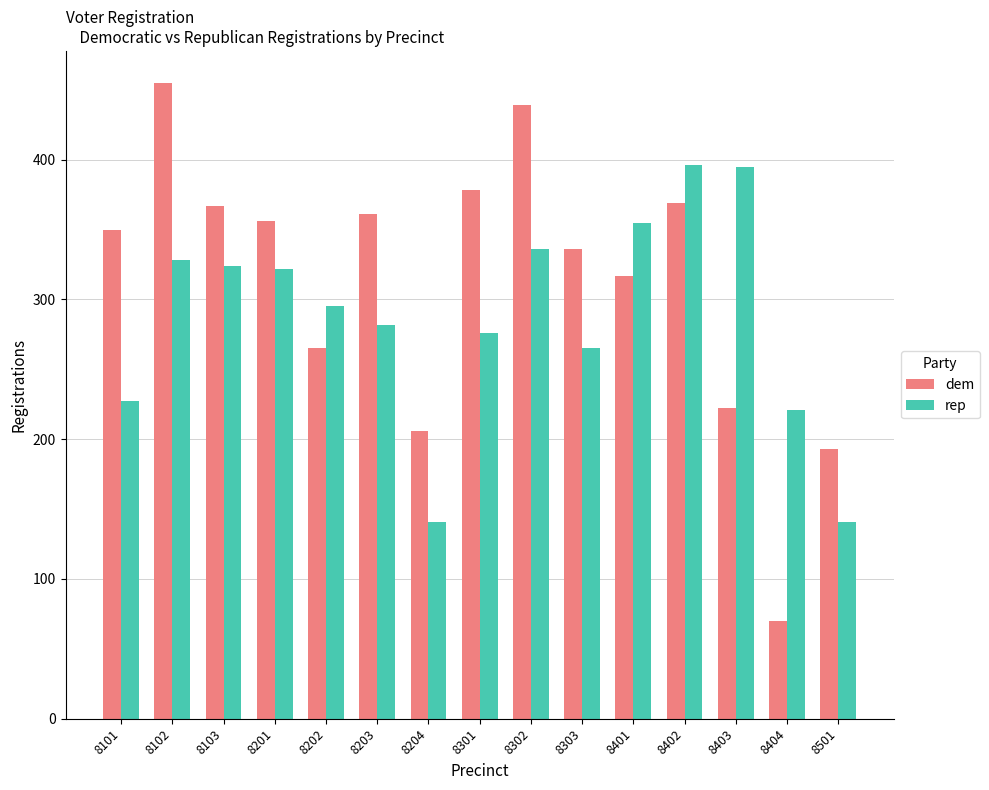

Does the chart contain stacked bars?

No